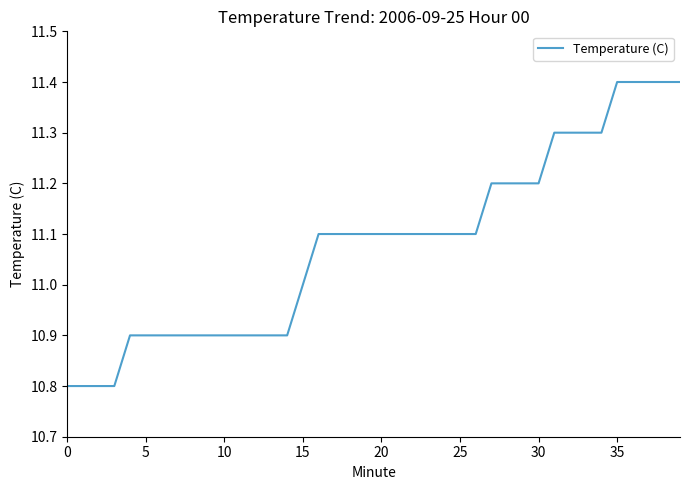

What is the difference between the maximum and second lowest values?

0.6